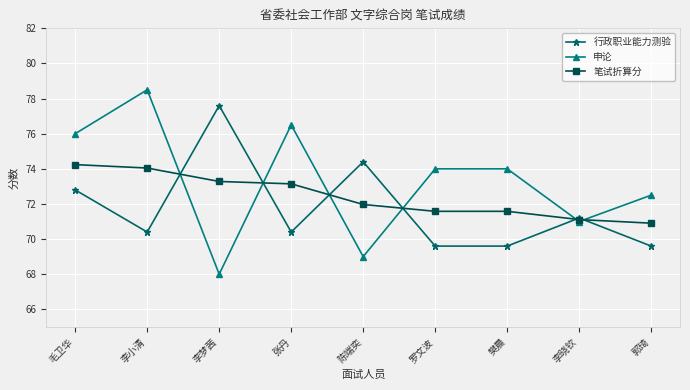

At which label does 申论 reach its minimum?

李梦茜